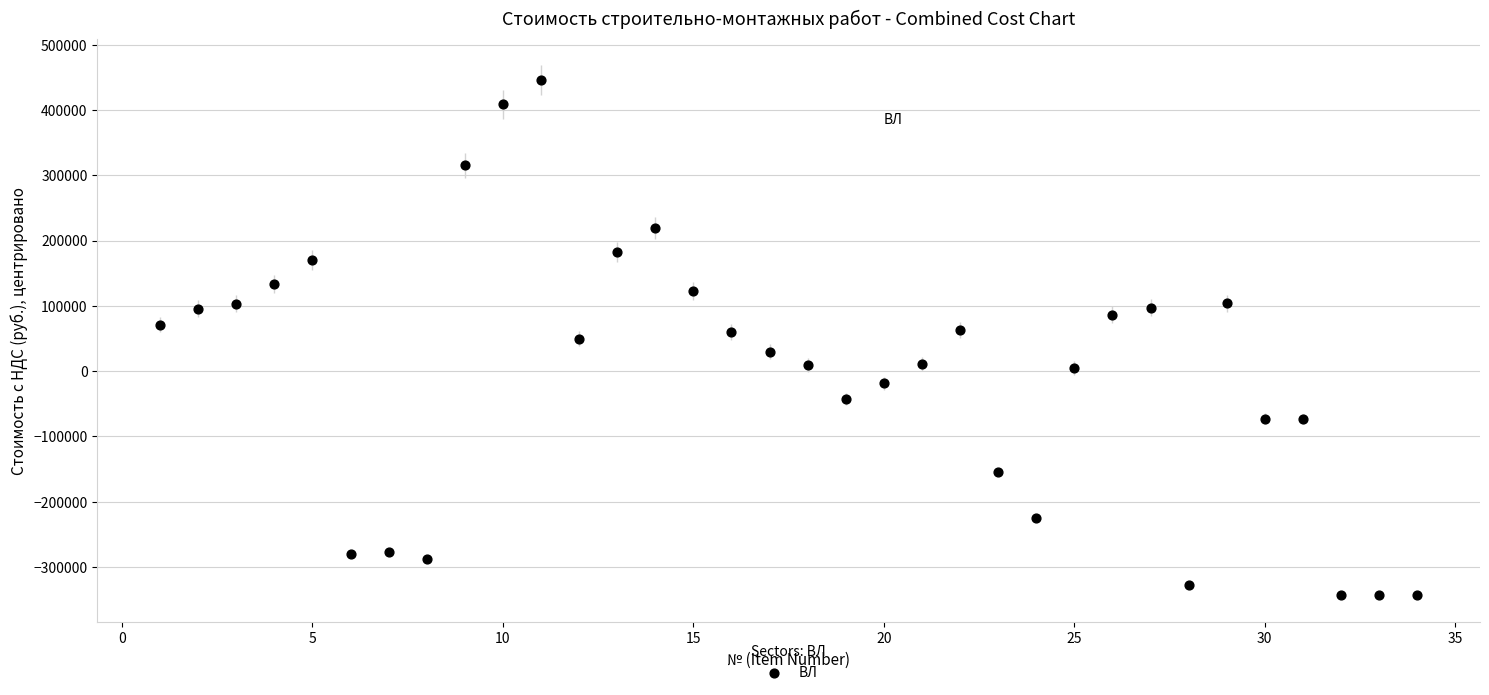

What is the range of Y values (max minus min)?

788870.3